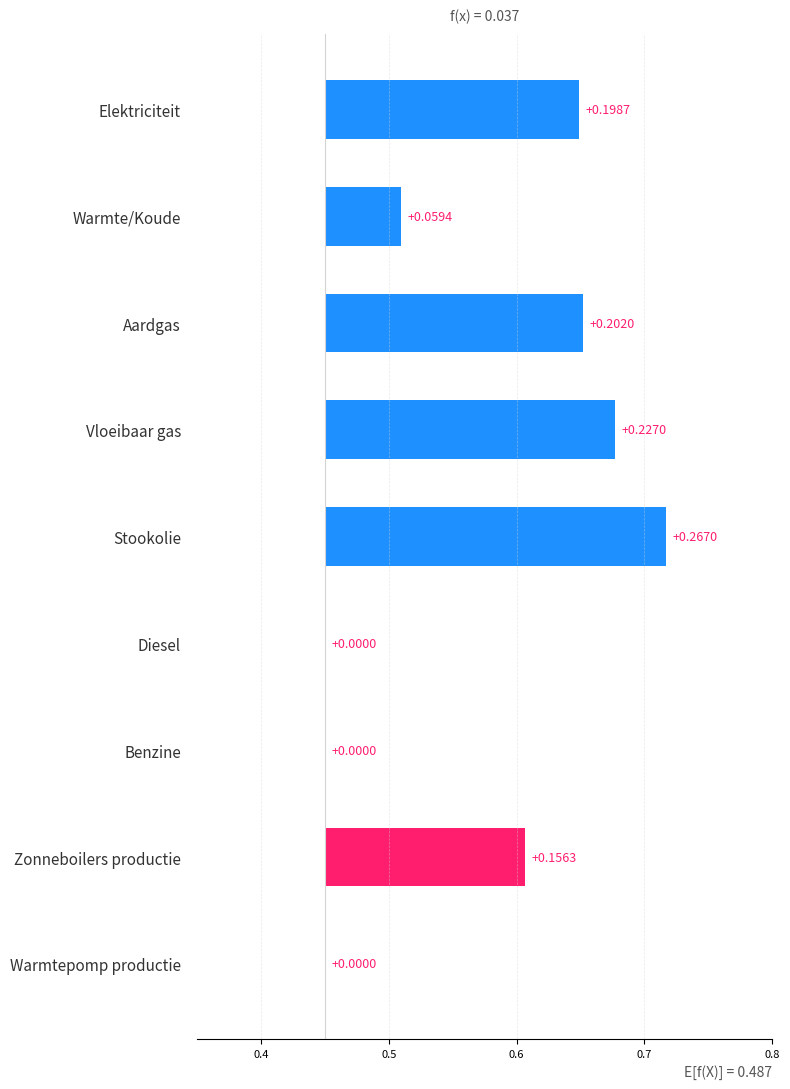

Count the number of data series in this chart.

1